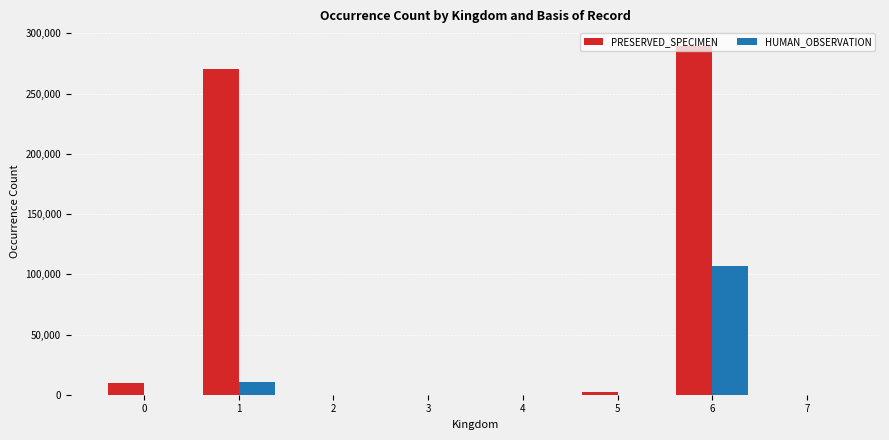

Which series has the largest total across all categories?

PRESERVED_SPECIMEN